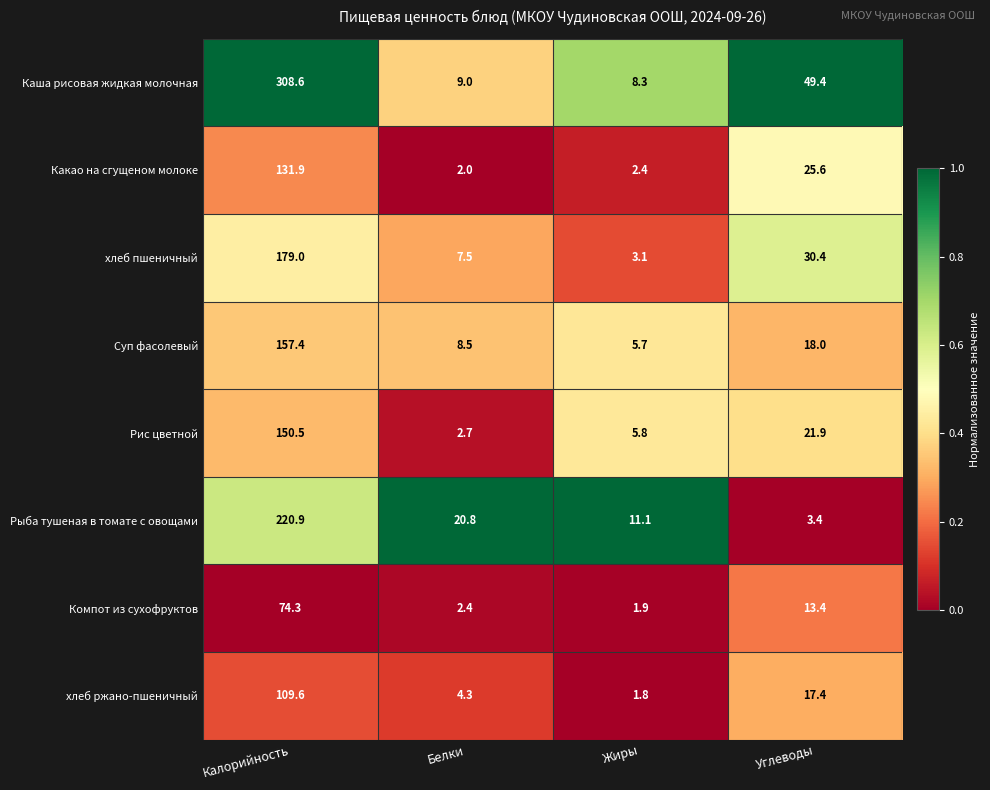

Between Жиры and Углеводы, which series saw the biggest shift?

Каша рисовая жидкая молочная